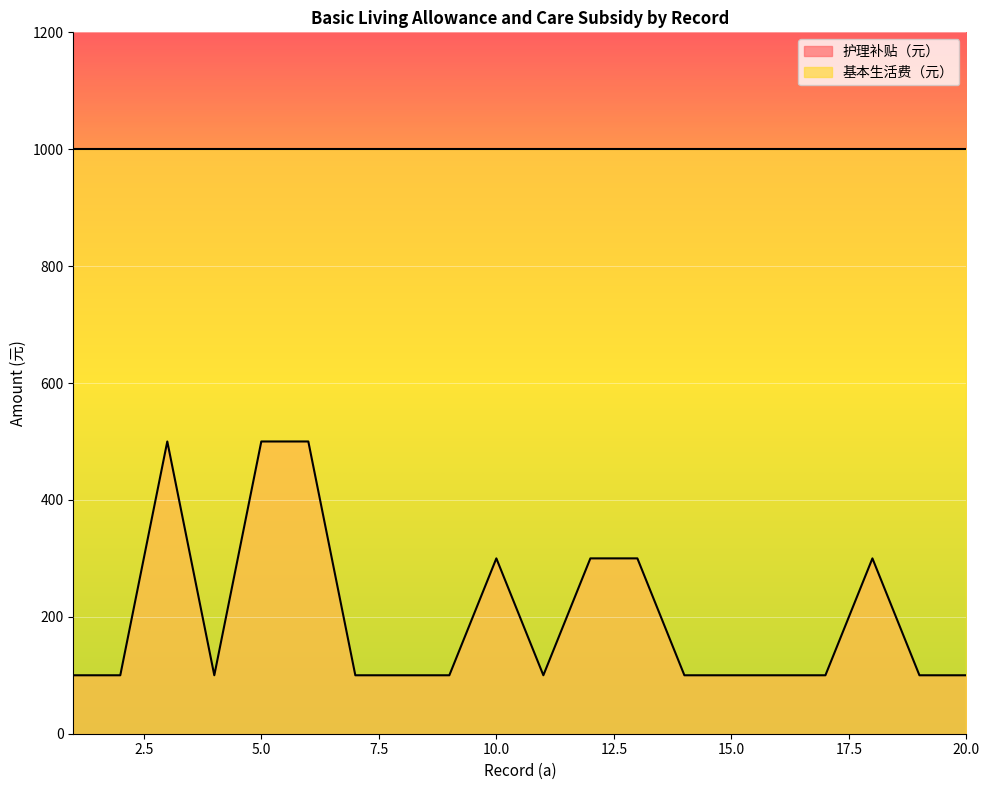

Where is the data nearest to the value 300?

10